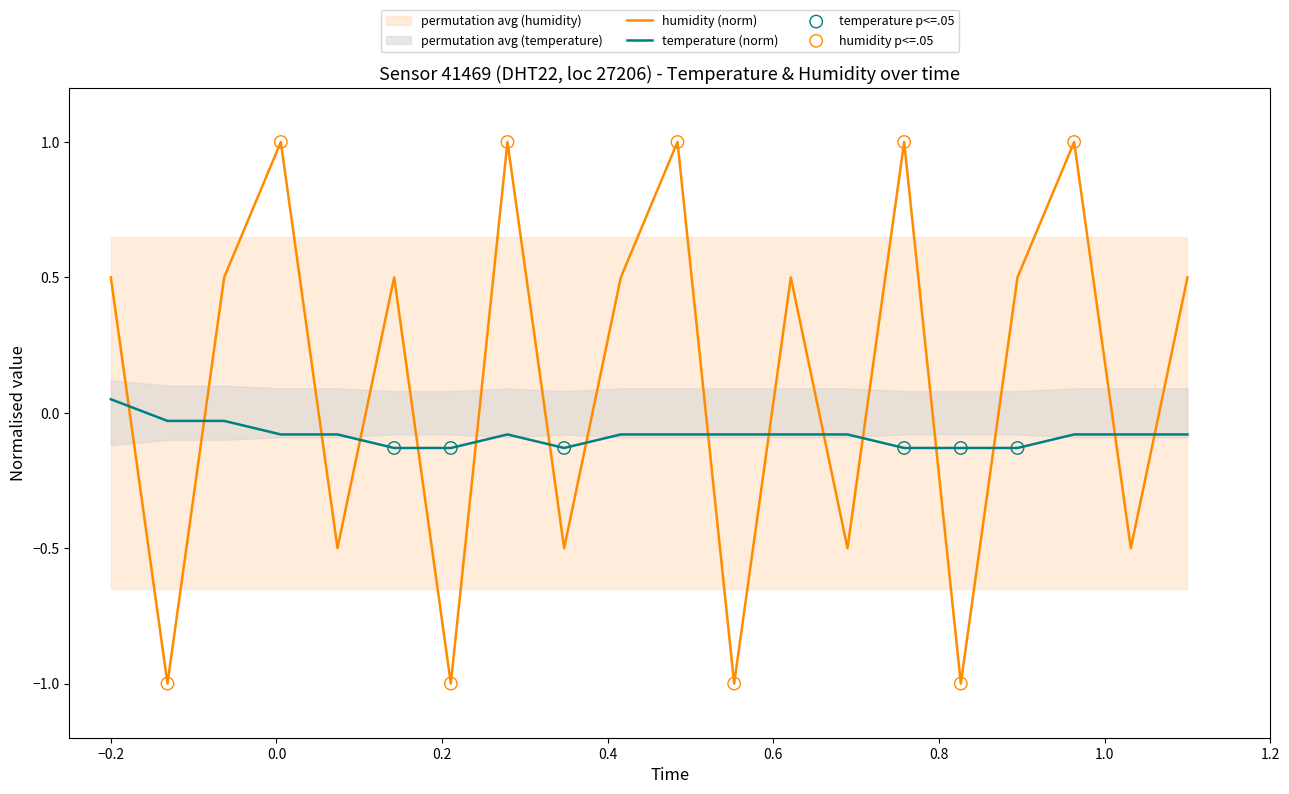

Which series ends up on top after the final intersection of humidity (norm) and temperature (norm)?

humidity (norm)